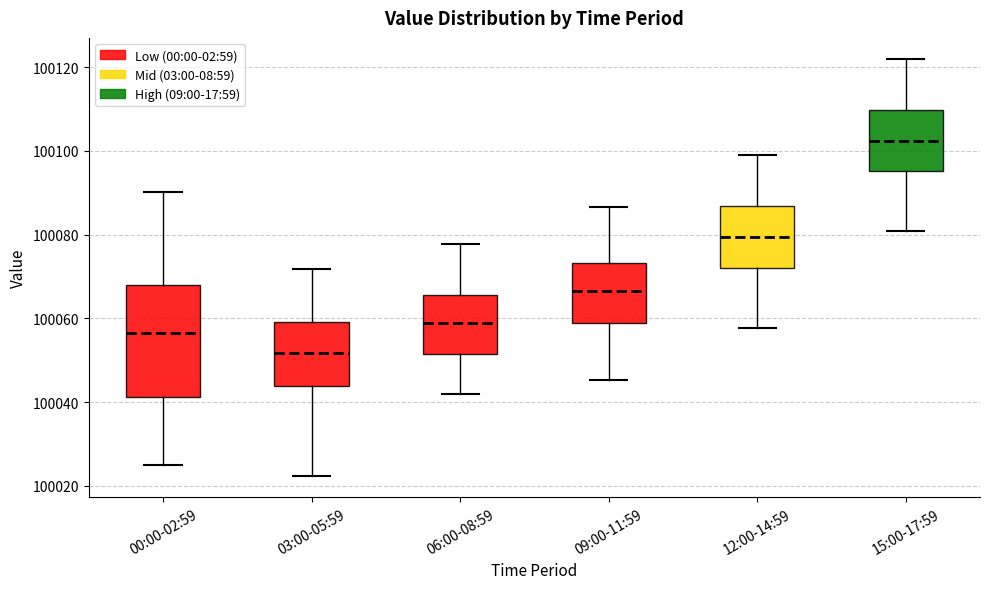

Where does the upper whisker of the box for 09:00-11:59 end on the y-axis? The values are not printed on the chart, so give them approximately, as read against the axis.

100086